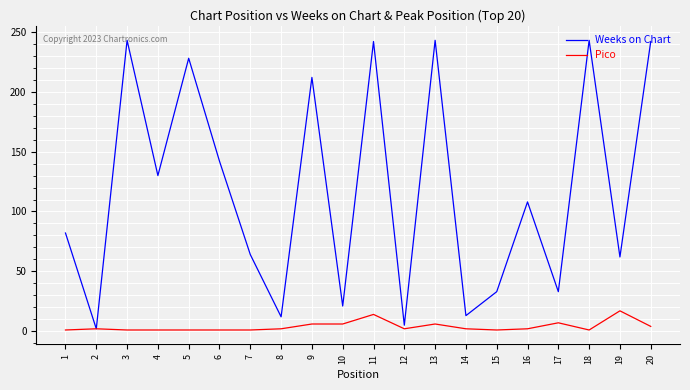

Which series has the largest total across all categories?

Weeks on Chart